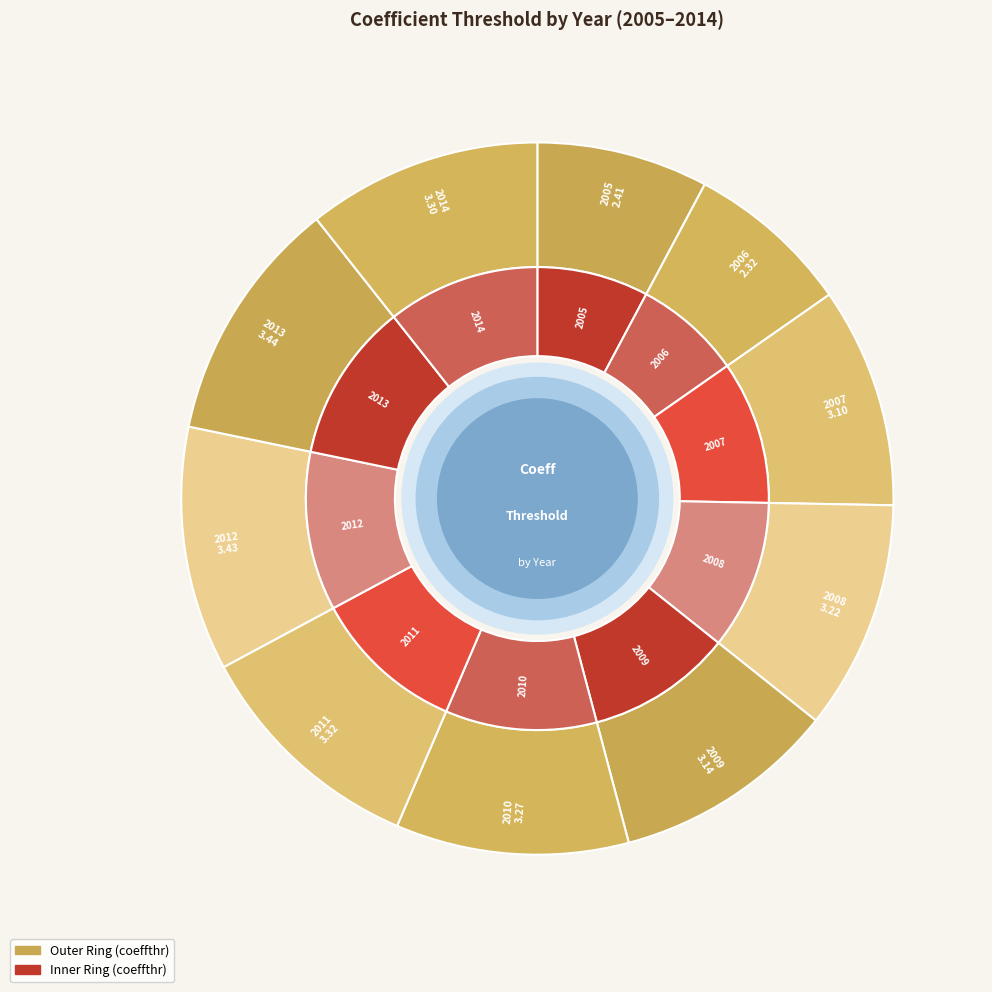

How many segments does this pie chart have?

10